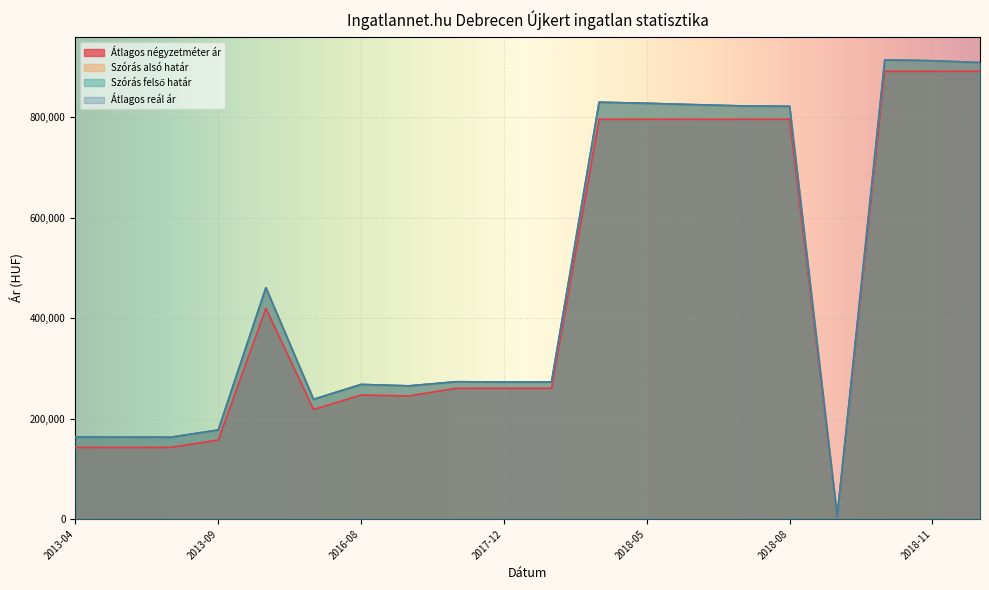

Reading left to right, what are all the values shown in this chart?

Átlagos négyzetméter ár: 142592	142592	142592	157407	419444	218181	247058	245098	260377	260377	260377	796178	796178	796178	796178	796178	4464	891719	891719	891719
Szórás alsó határ: 163337	163168	162915	177323	460556	238383	268015	265173	273414	272832	272961	830134	827988	825272	822767	821999	4593	914451	912759	909184
Szórás felső határ: 163337	163168	162915	177323	460556	238383	268015	265173	273414	272832	272961	830134	827988	825272	822767	821999	4593	914451	912759	909184
Átlagos reál ár: 163337	163168	162915	177323	460556	238383	268015	265173	273414	272832	272961	830134	827988	825272	822767	821999	4593	914451	912759	909184